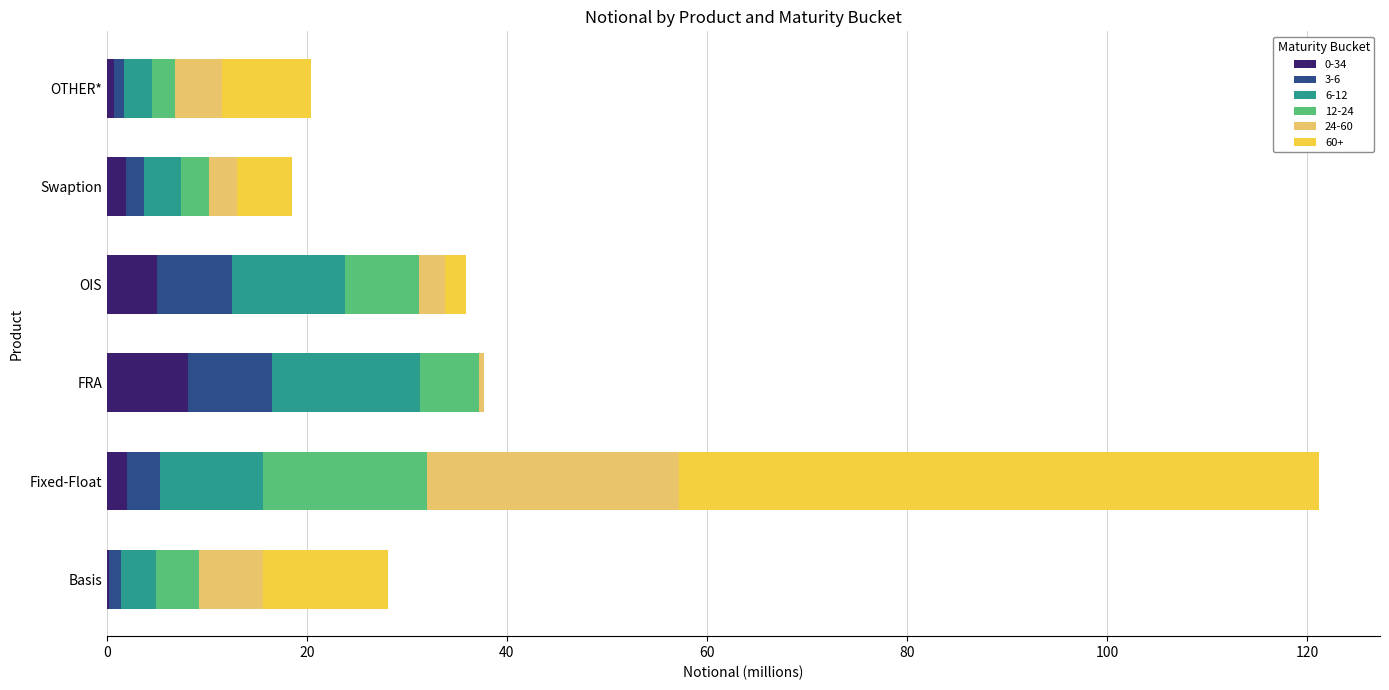

At which category is the sum across all series the highest?

Fixed-Float